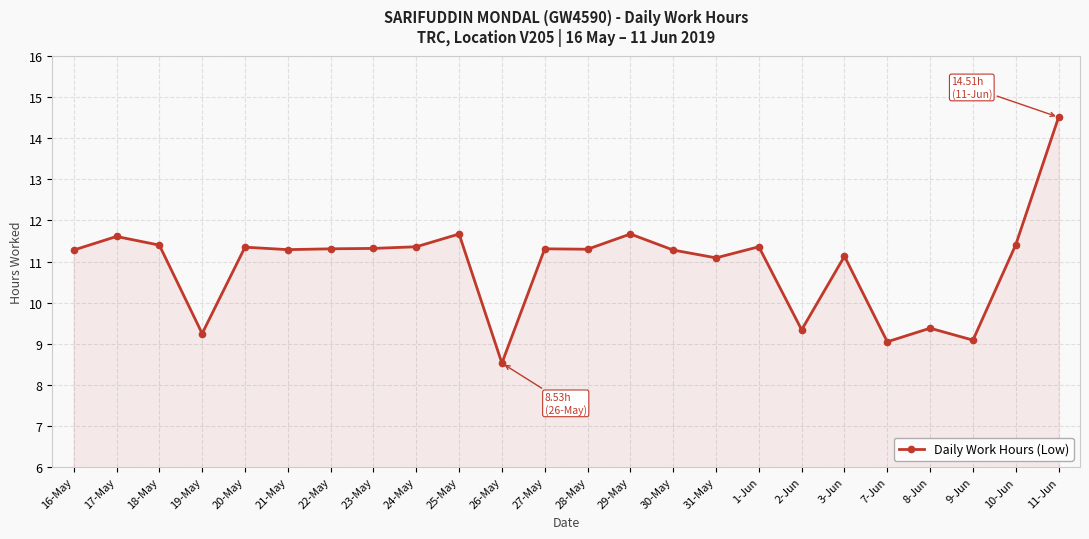

What is the label of the 13th point from the left?

28-May